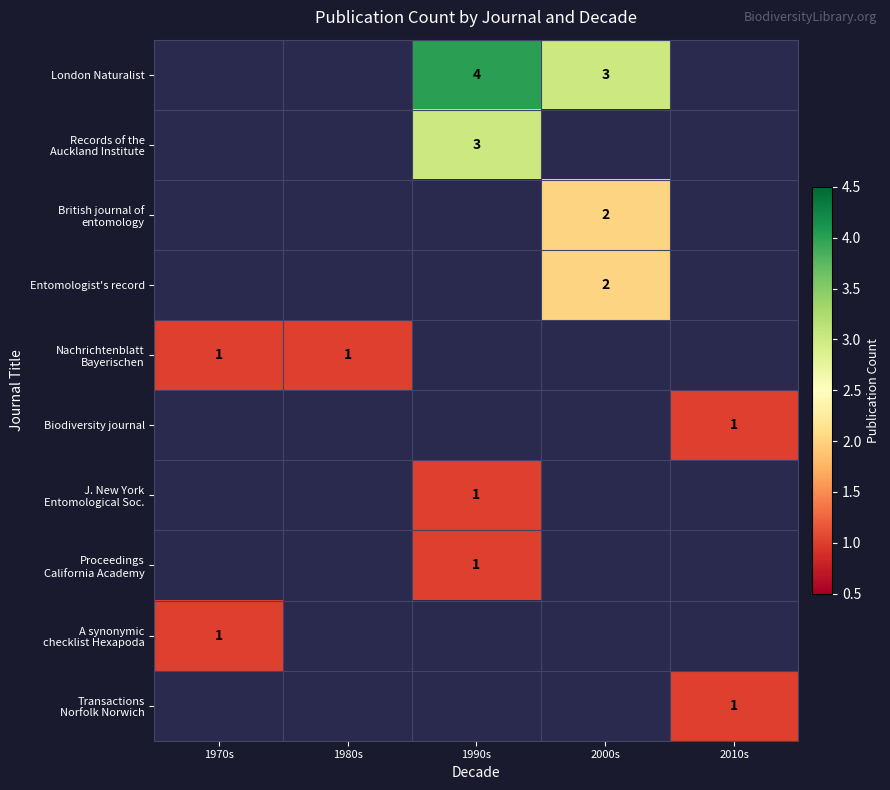

Count the number of data series in this chart.

10